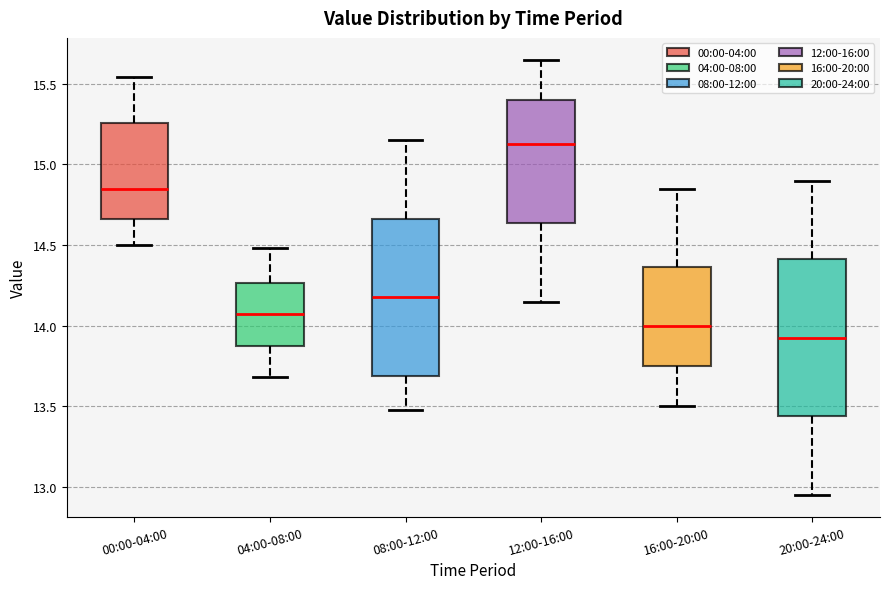

Reading left to right, transcribe this box plot: for each box, give where its median line is, the range the box spans, and where its two whiskers end, as read against the y-axis. The values are not printed on the chart, so give them approximately, as read against the axis.

00:00-04:00: median 14.85, box 14.65 to 15.25, whiskers 14.50 to 15.55
04:00-08:00: median 14.05, box 13.90 to 14.25, whiskers 13.70 to 14.50
08:00-12:00: median 14.20, box 13.70 to 14.65, whiskers 13.50 to 15.15
12:00-16:00: median 15.15, box 14.65 to 15.40, whiskers 14.15 to 15.65
16:00-20:00: median 14.00, box 13.75 to 14.35, whiskers 13.50 to 14.85
20:00-24:00: median 13.95, box 13.45 to 14.40, whiskers 12.95 to 14.90